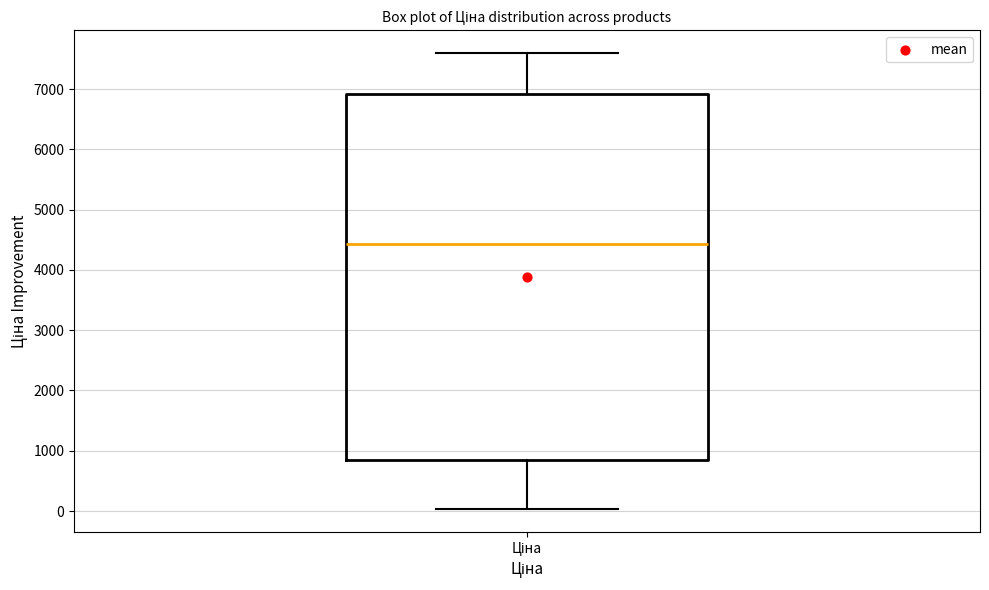

Where does the median line of the box for Ціна sit on the y-axis? The values are not printed on the chart, so give them approximately, as read against the axis.

4400